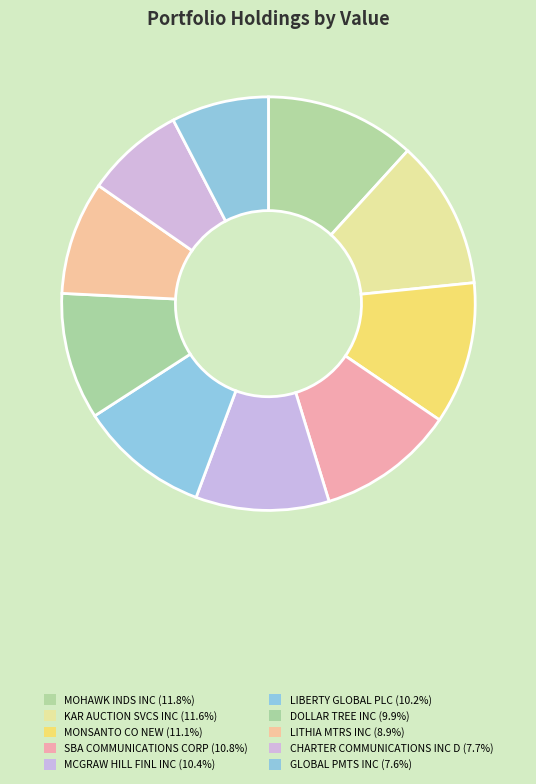

What percentage is the MCGRAW HILL FINL INC slice, to the nearest percent?

10%